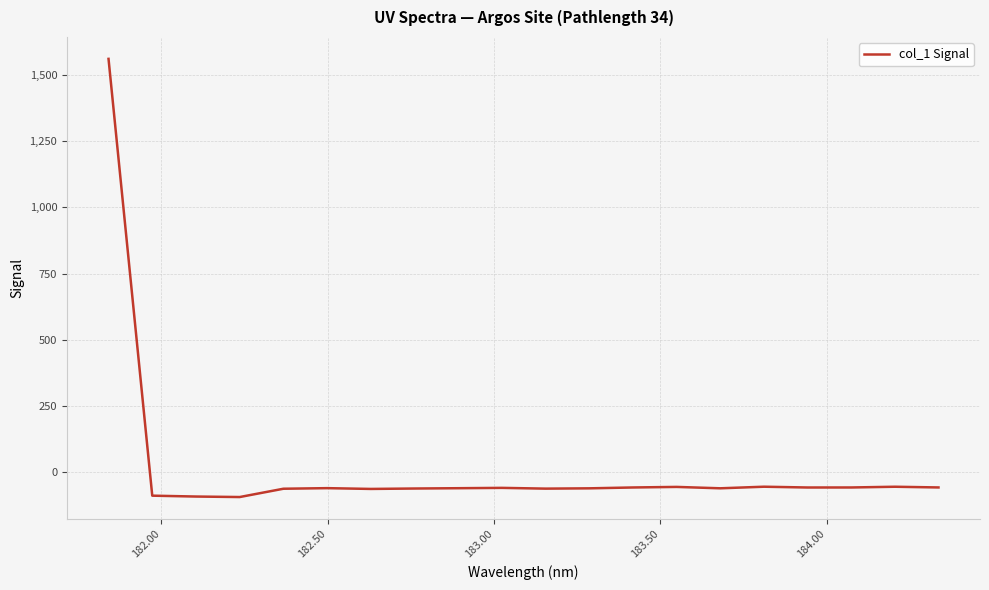

What is the difference between the maximum and minimum values?

1653.2